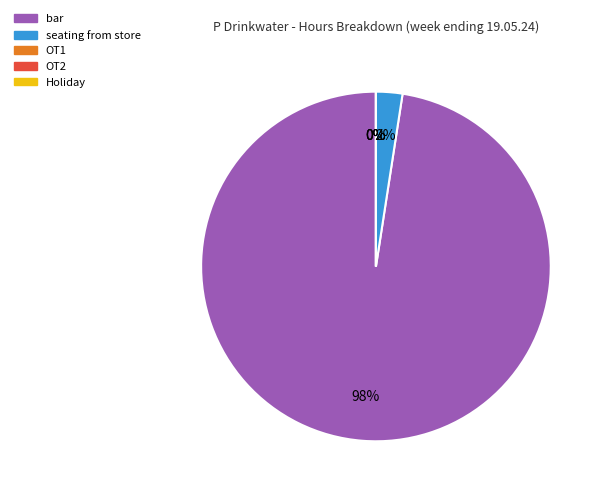

To the nearest percent, what portion does seating from store represent?

2%